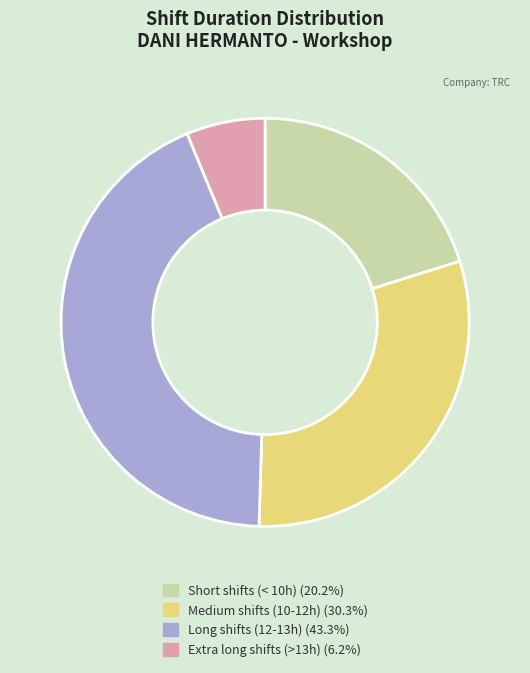

Count the number of slices in the pie.

4